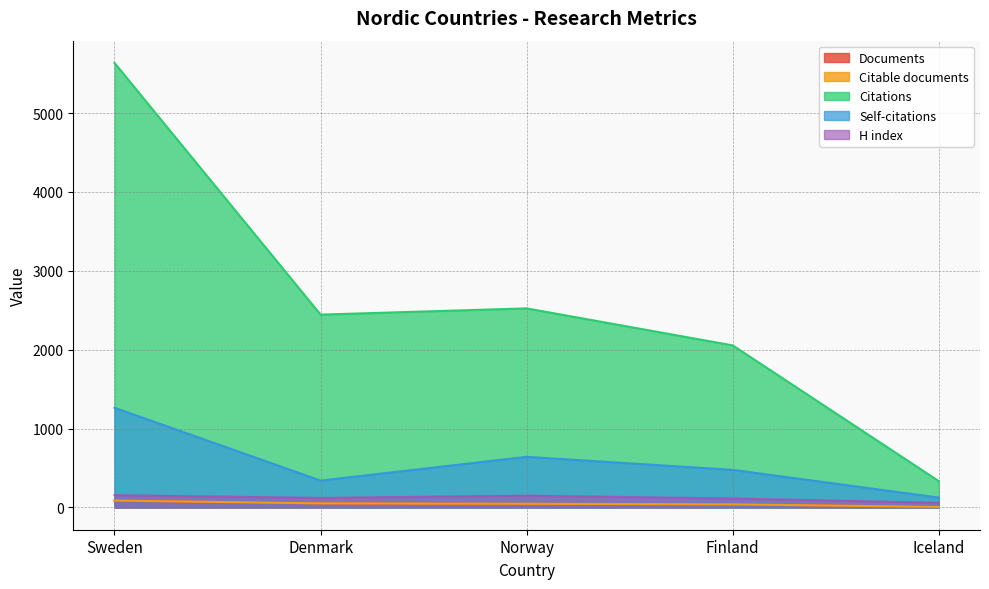

Between Sweden and Finland, which is larger?

Sweden